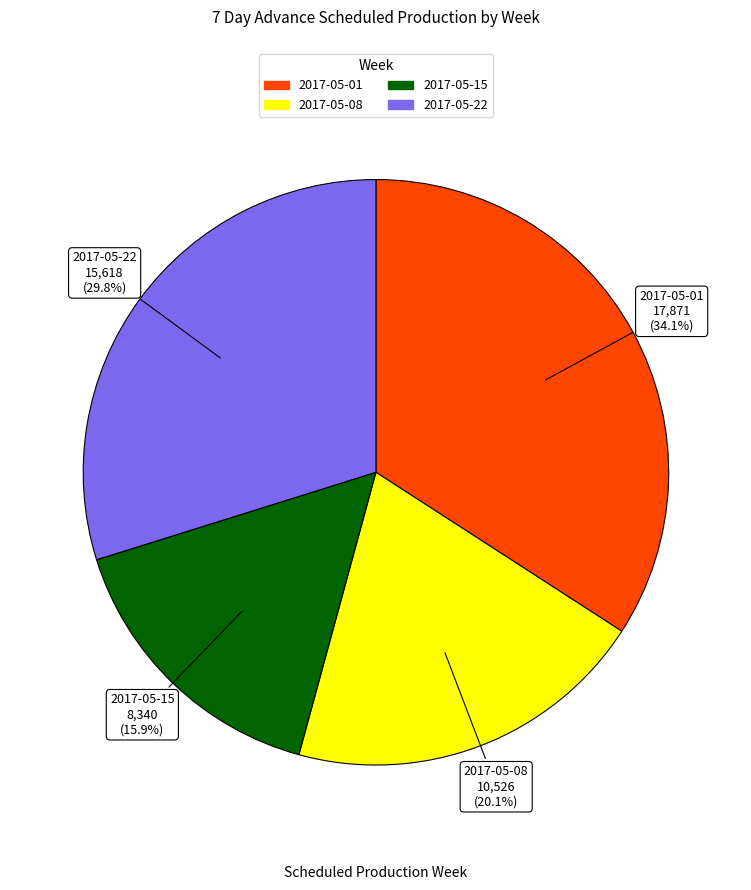

Count the number of slices in the pie.

4